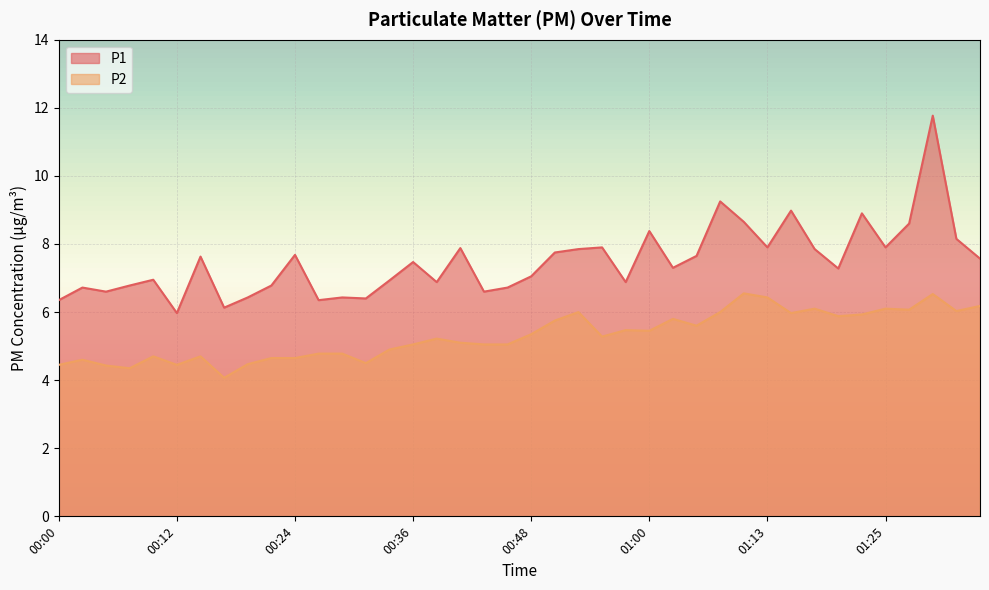

What is the difference between the highest and lowest values at 01:22?

3.0